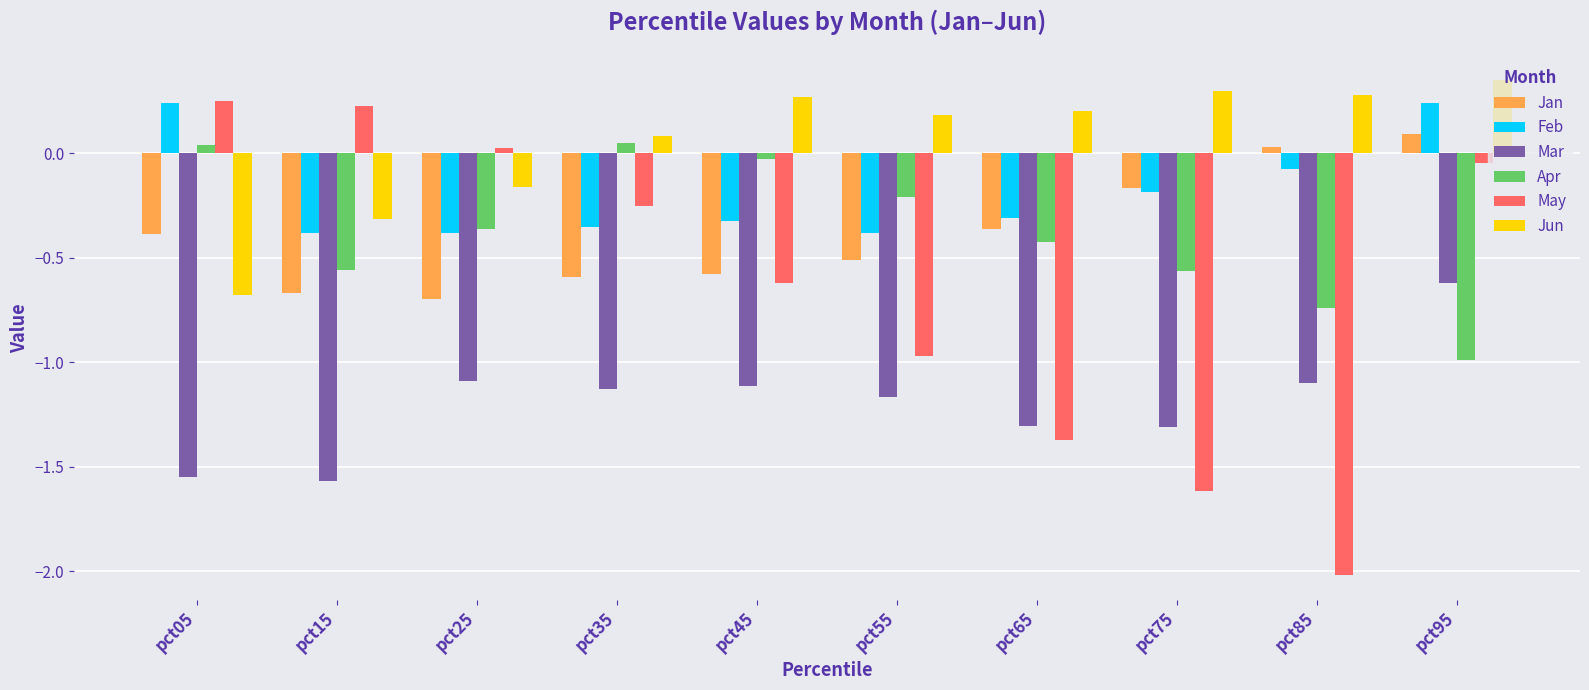

Where does the Mar series first go above -1?

pct95